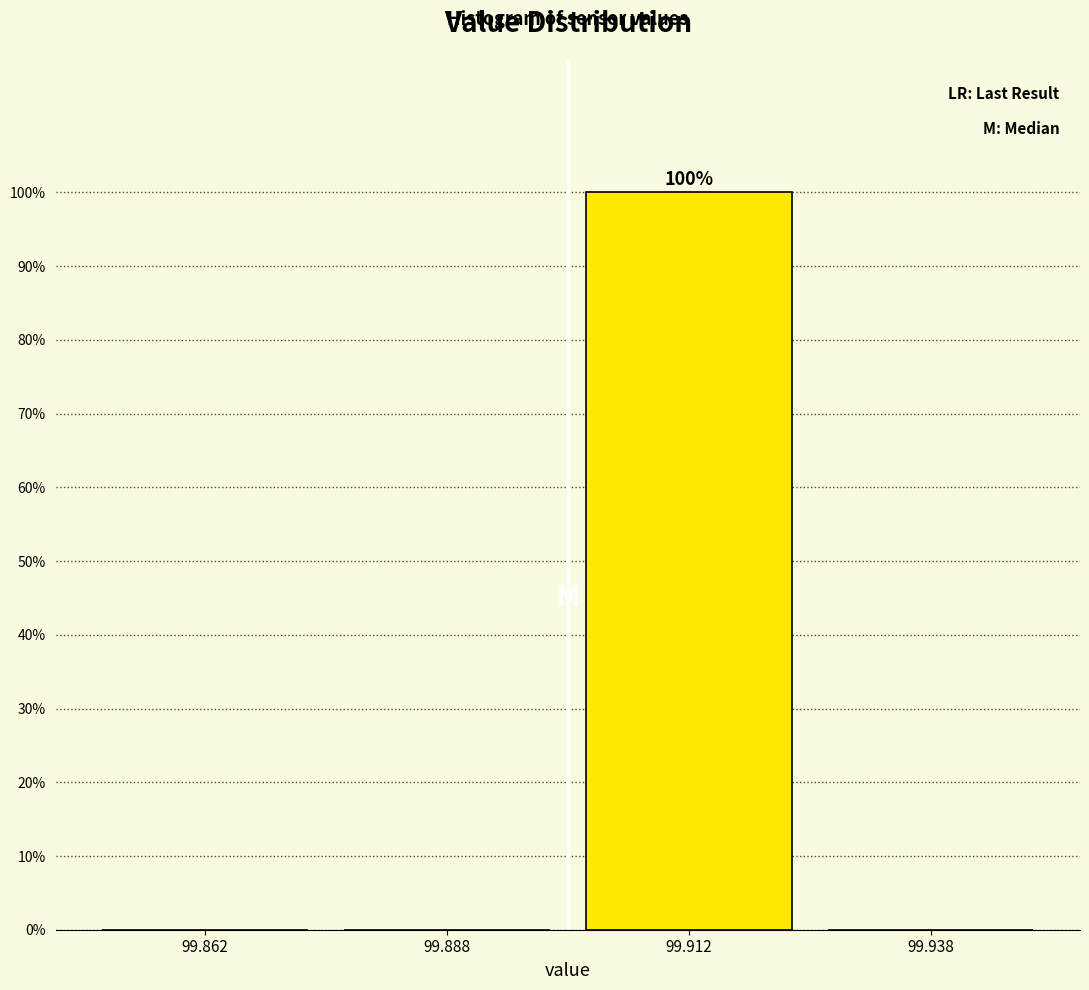

Which range on the x-axis has the tallest bar?

99.900 to 99.925